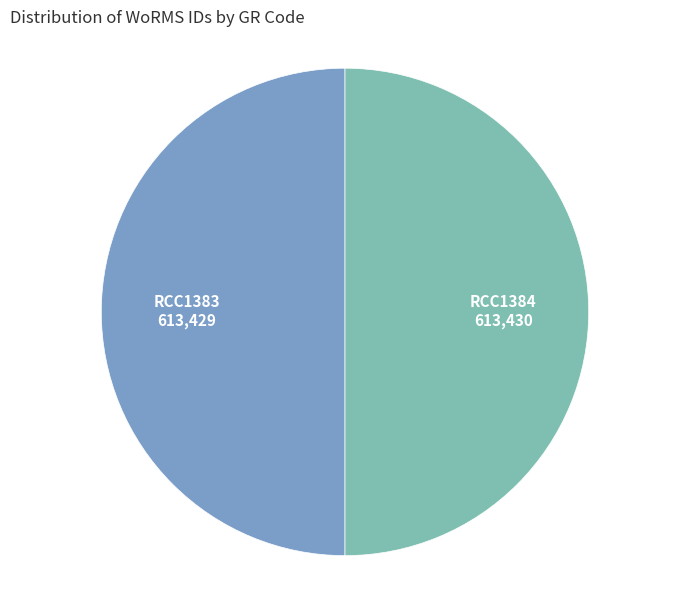

True or false: RCC1383 accounts for 50% of the total.

True